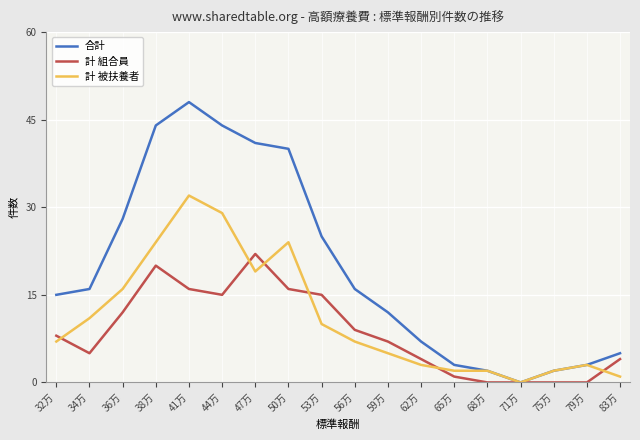

Which series has the largest total across all categories?

合計